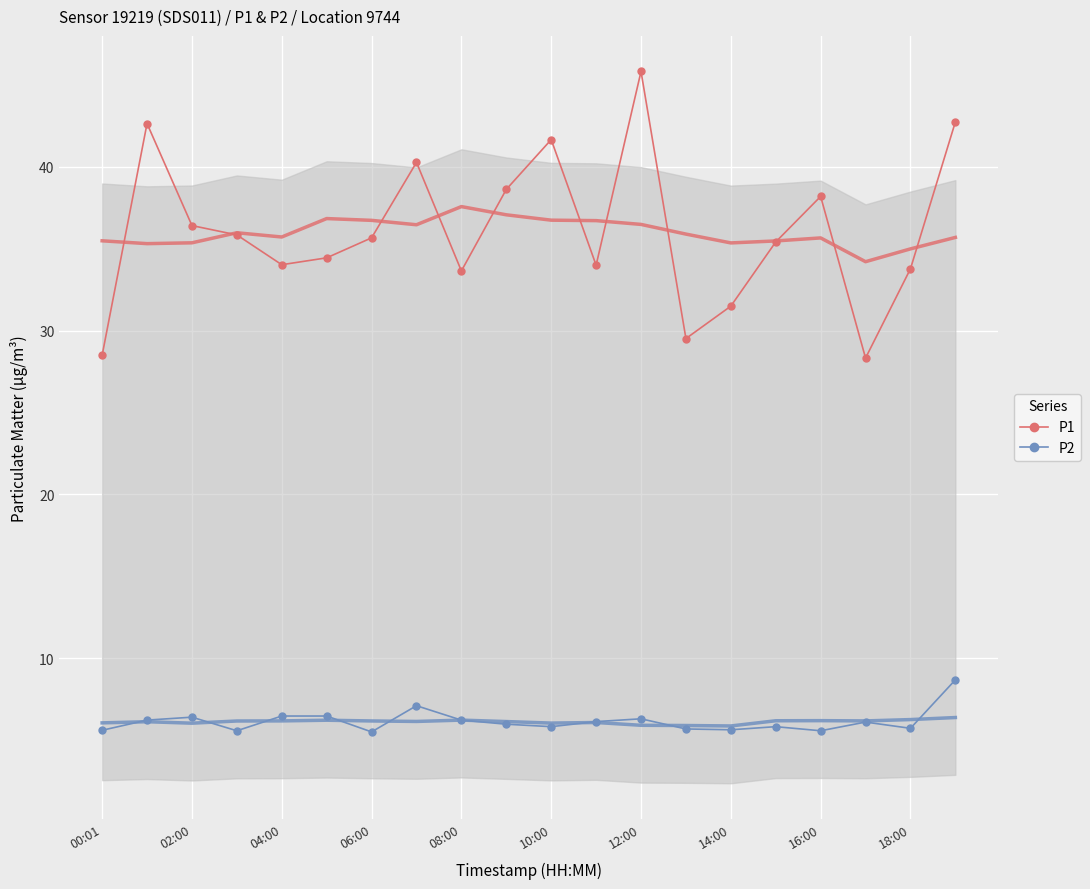

True or false: P1 has a value of 42.8 at 19.

True